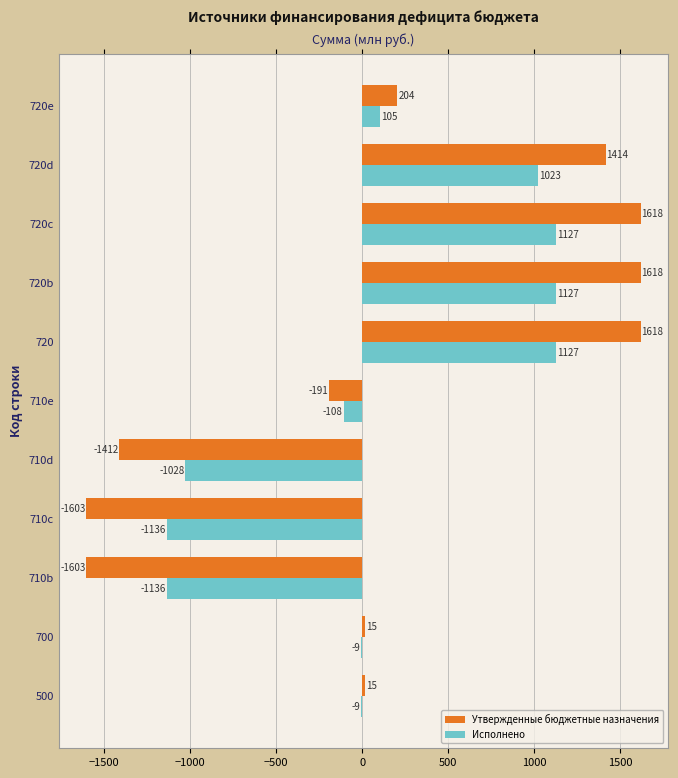

How many values in the Утвержденные бюджетные назначения series exceed 15?

7